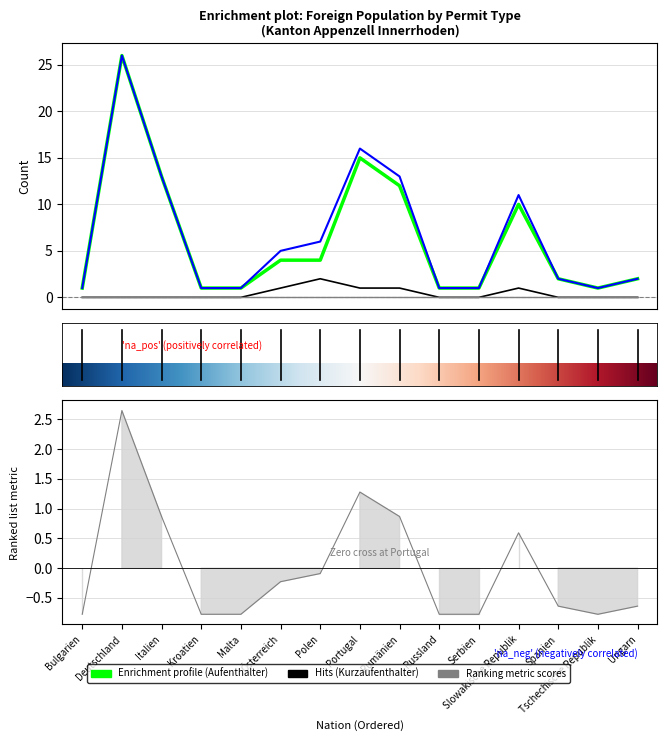

What position from the left is Kroatien?

4